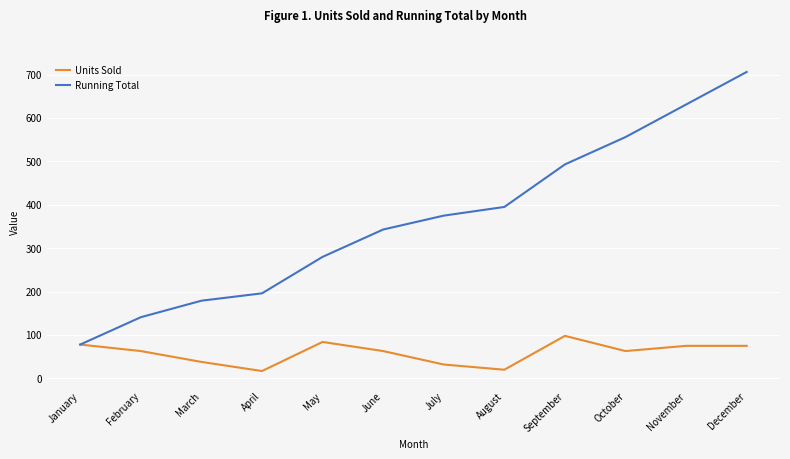

At how many categories does at least one series exceed 650?

1